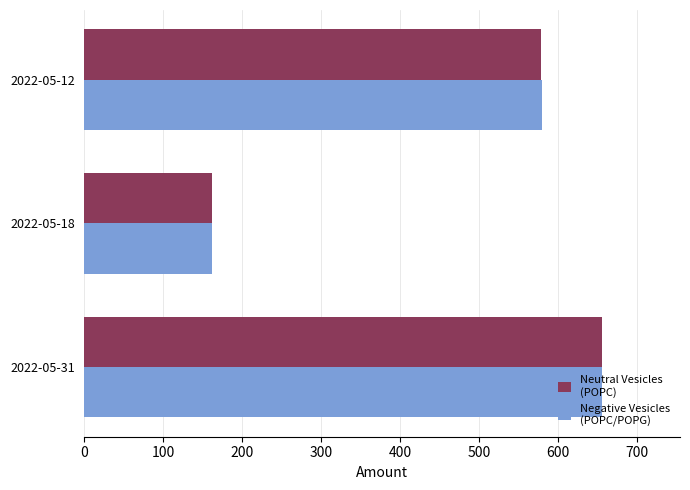

What is the total value across all series at 2022-05-18?

323.9